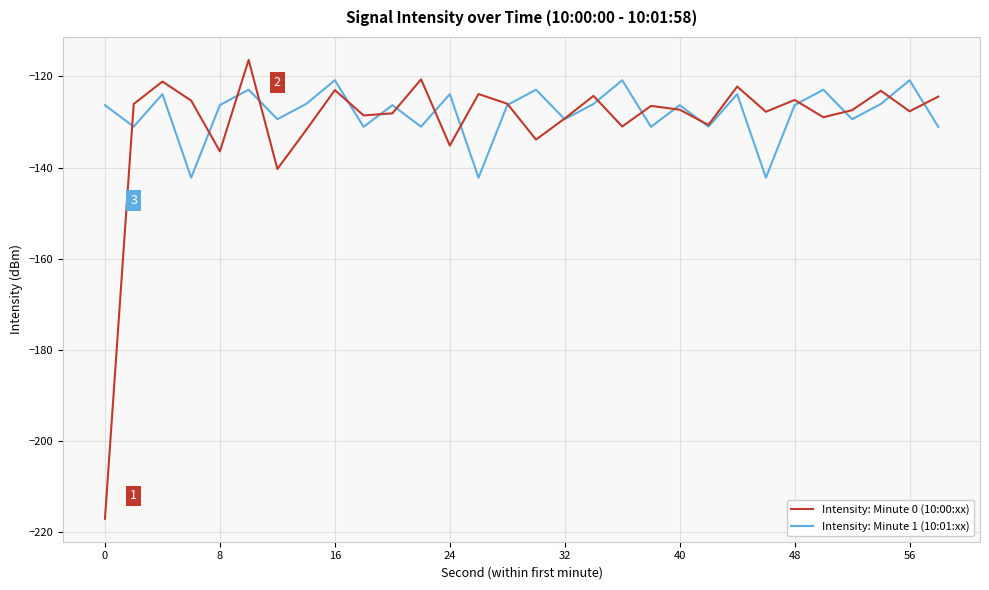

What is the maximum value shown in the chart?

-116.4